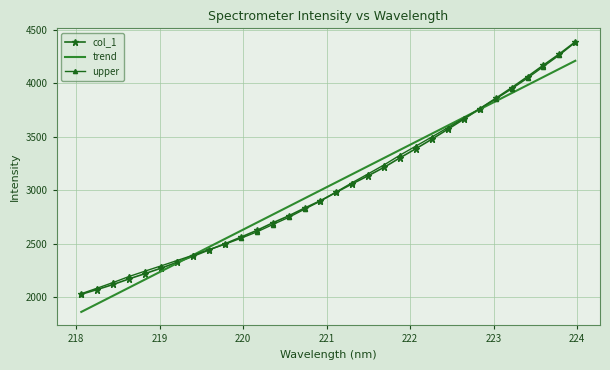

What is the minimum value for col_1?

2025.4